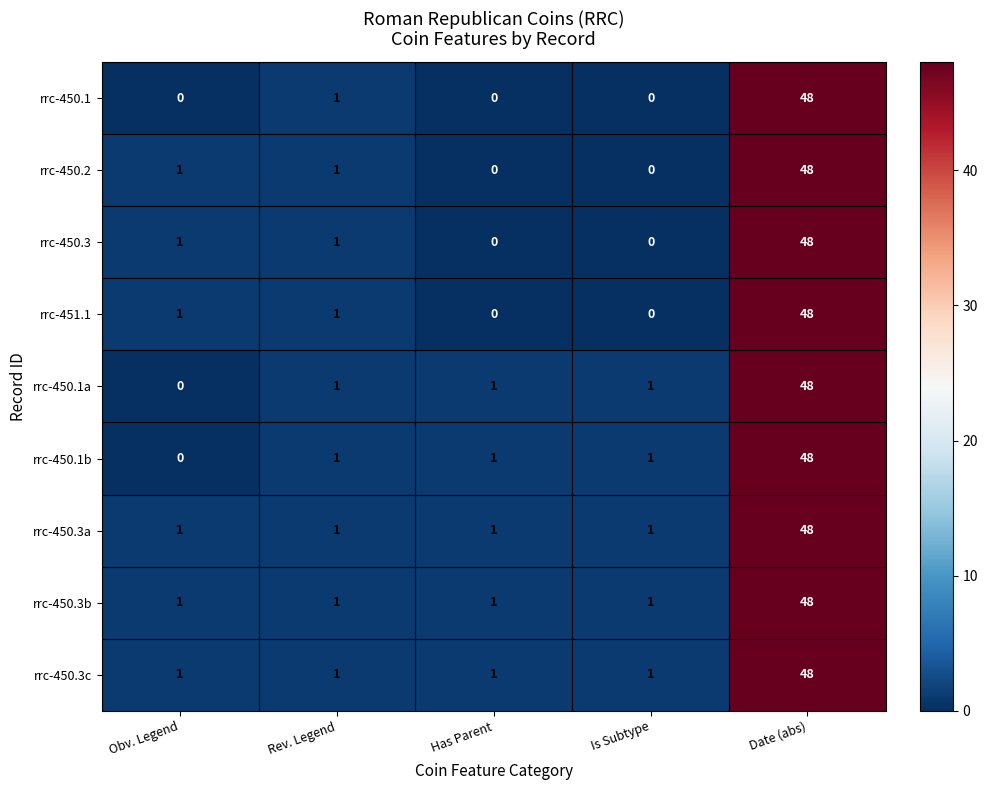

How many data points does each series have?

5